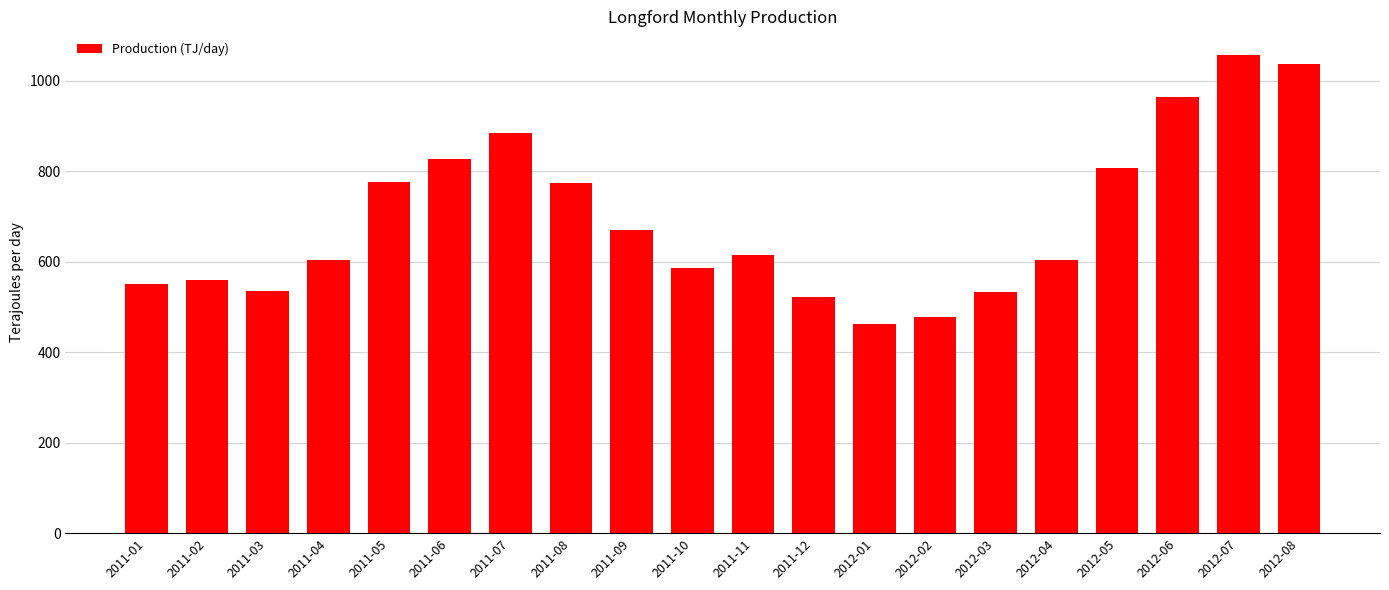

The value at 2012-01 is 602.5. True or false?

False